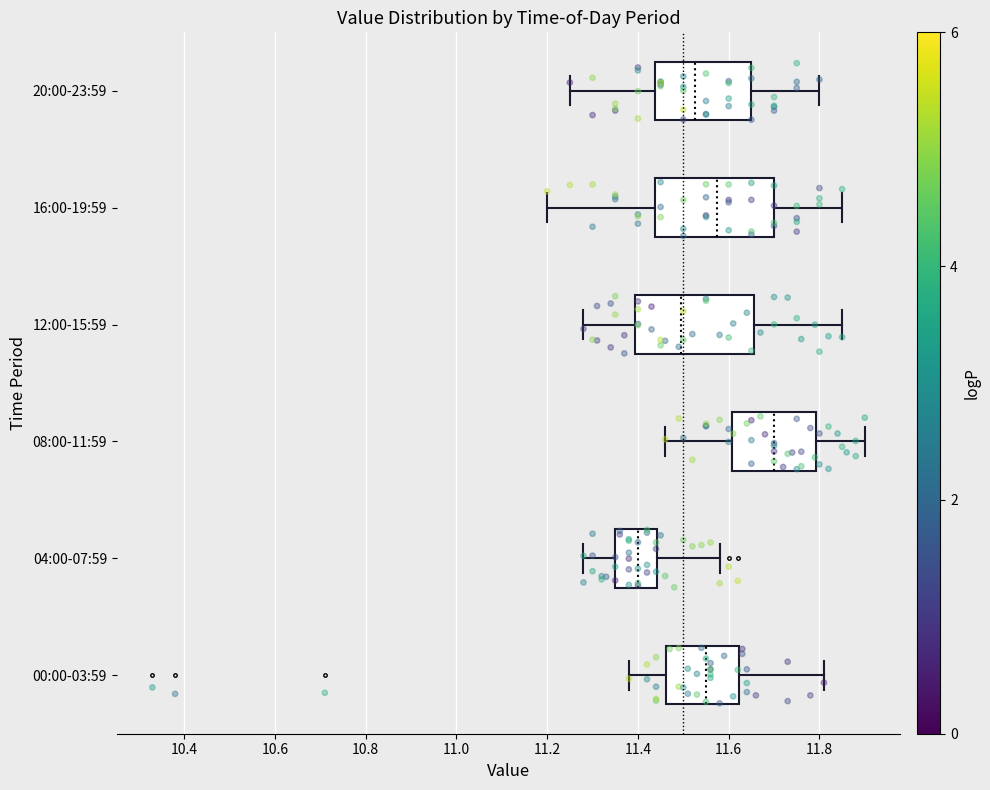

Reading bottom to top, transcribe this box plot: for each box, give where its median line is, the range the box spans, and where its two whiskers end, as read against the x-axis. The values are not printed on the chart, so give them approximately, as read against the axis.

00:00-03:59: median 11.56, box 11.46 to 11.62, whiskers 11.38 to 11.82
04:00-07:59: median 11.40, box 11.36 to 11.44, whiskers 11.28 to 11.58
08:00-11:59: median 11.70, box 11.60 to 11.80, whiskers 11.46 to 11.90
12:00-15:59: median 11.50, box 11.40 to 11.66, whiskers 11.28 to 11.86
16:00-19:59: median 11.58, box 11.44 to 11.70, whiskers 11.20 to 11.86
20:00-23:59: median 11.52, box 11.44 to 11.66, whiskers 11.26 to 11.80